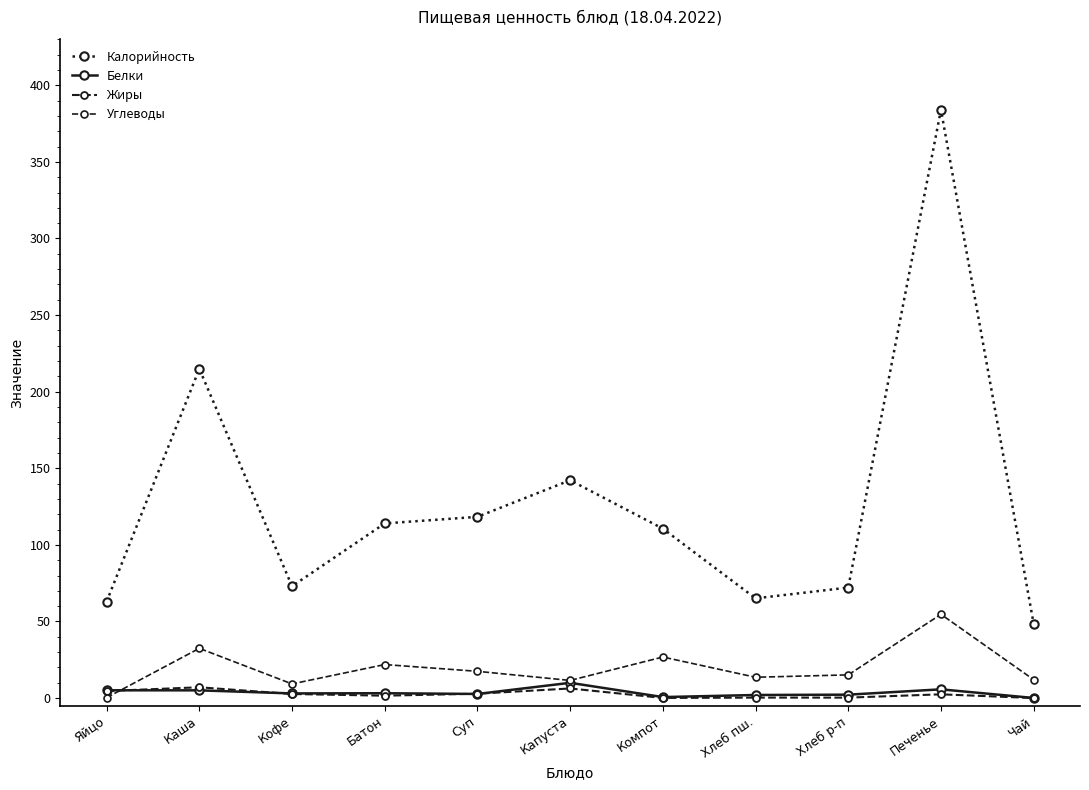

Rank the series by their maximum value, from highest to lowest.

Калорийность, Углеводы, Белки, Жиры